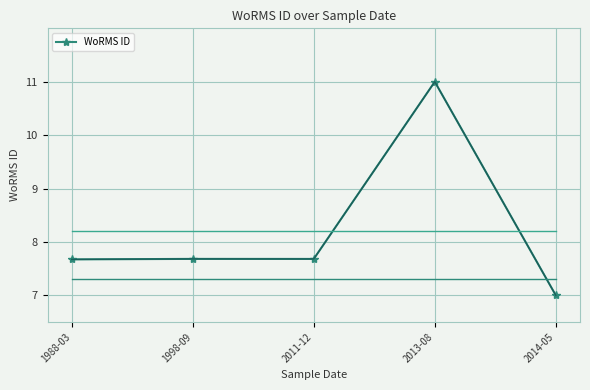

How many lines are shown in the chart?

1